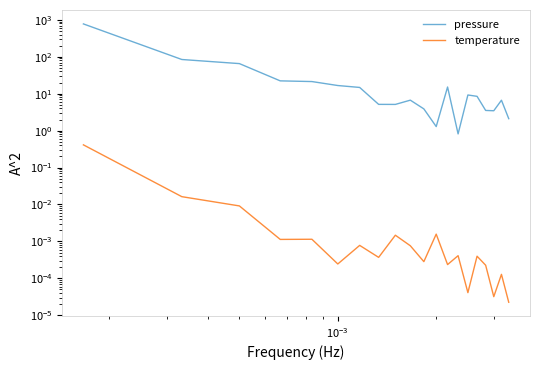

Reading left to right, extract all data points from this chart.

pressure: 777.3	84.5	65.4	22.3	21.4	16.7	14.8	5.1	5.1	6.7	3.9	1.3	15.2	0.8	9.2	8.5	3.5	3.5	6.7	2.1
temperature: 0.4	0.0	0.0	0.0	0.0	0.0	0.0	0.0	0.0	0.0	0.0	0.0	0.0	0.0	0.0	0.0	0.0	0.0	0.0	0.0